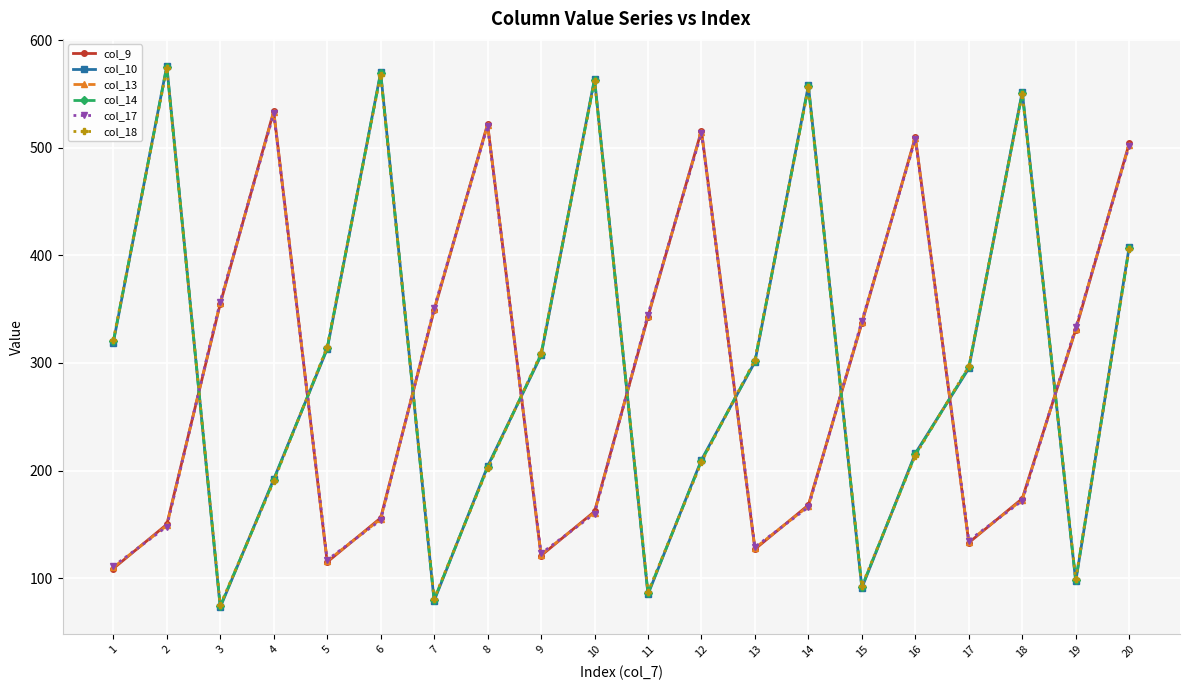

List the labels in order of col_9 value, largest first.

4, 8, 12, 16, 20, 3, 7, 11, 15, 19, 18, 14, 10, 6, 2, 17, 13, 9, 5, 1